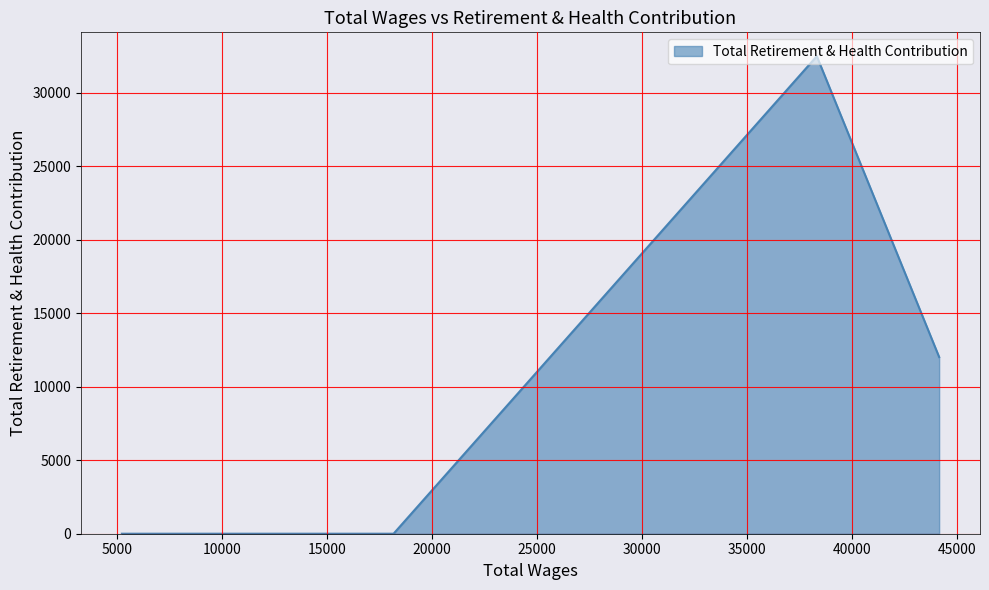

True or false: there are more than 0 points higher than both neighbors.

True